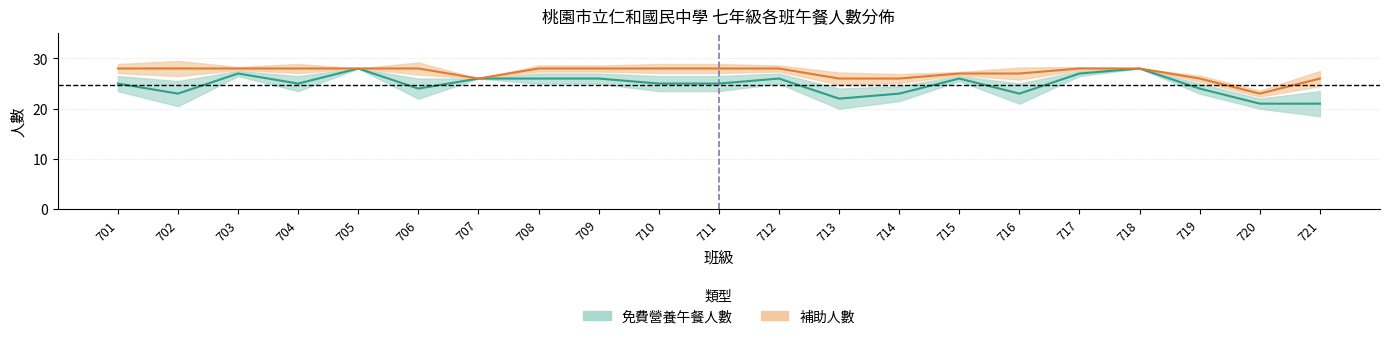

What is the sum of all values?

521